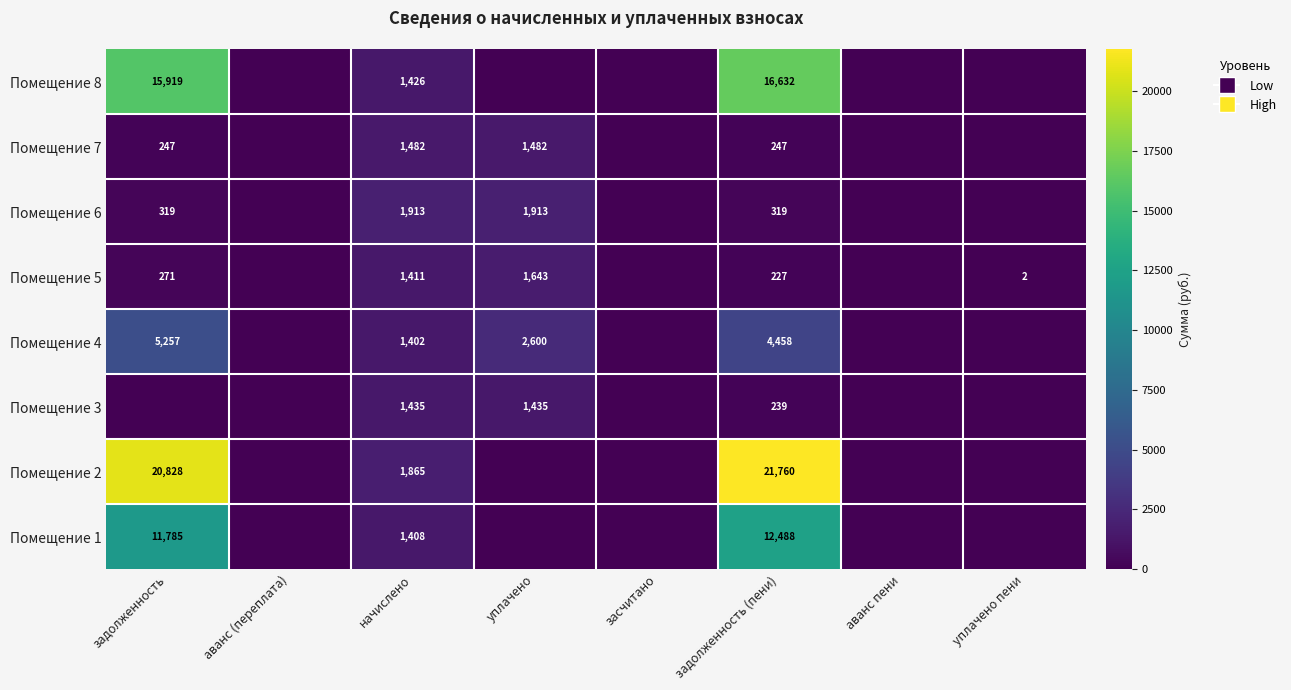

At начислено, list the series in order from smallest to largest.

Помещение 4, Помещение 1, Помещение 5, Помещение 8, Помещение 3, Помещение 7, Помещение 2, Помещение 6